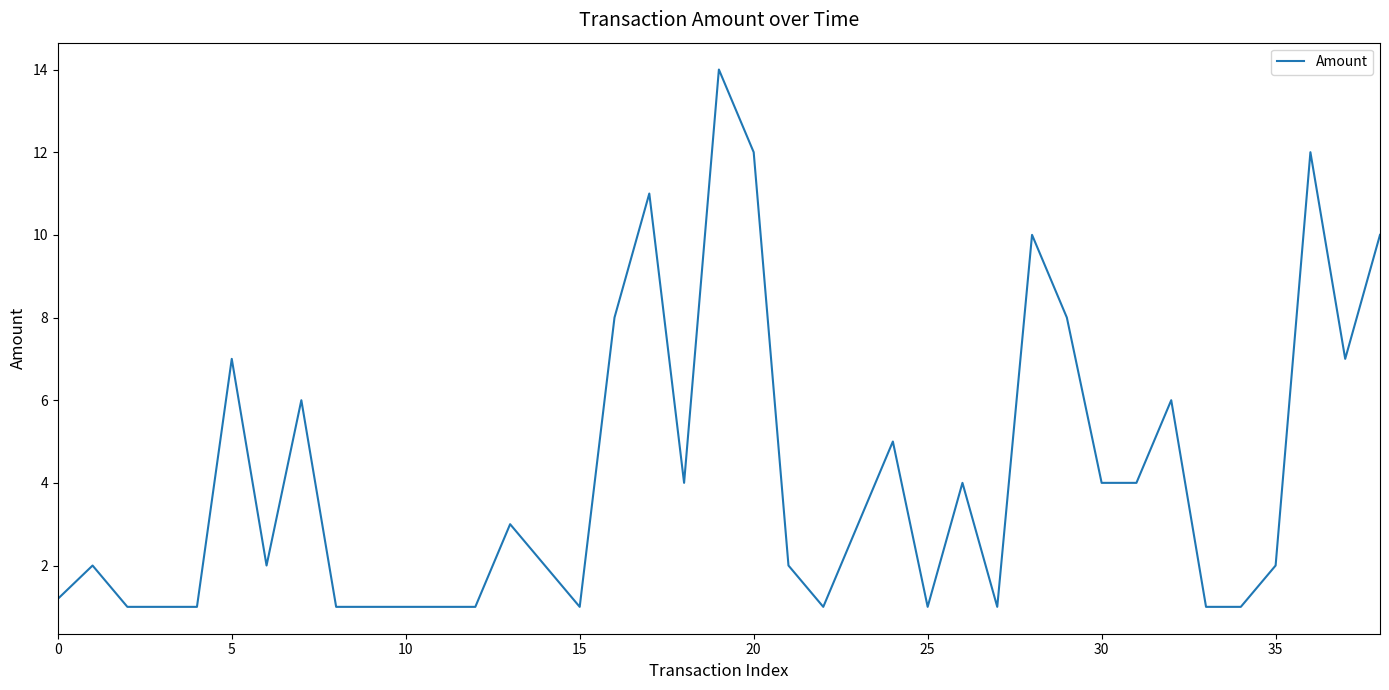

What is the sum of all values?

163.2